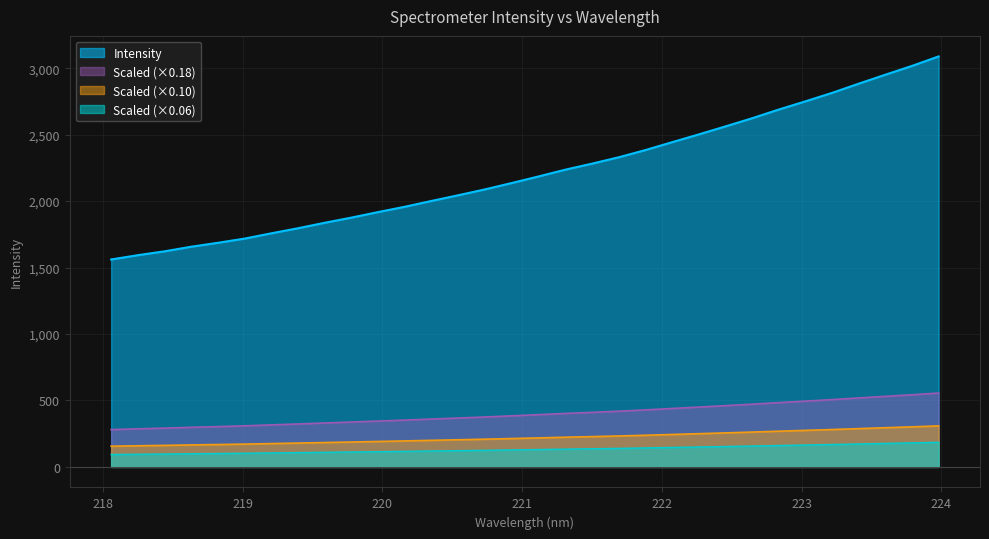

List the labels in order of value, largest first.

223.9802, 223.7895, 223.5987, 223.408, 223.2172, 223.0264, 222.8355, 222.6447, 222.4538, 222.263, 222.0721, 221.8812, 221.6902, 221.4993, 221.3083, 221.1174, 220.9264, 220.7354, 220.5444, 220.3533, 220.1623, 219.9712, 219.7801, 219.589, 219.3979, 219.2067, 219.0156, 218.8244, 218.6332, 218.442, 218.2508, 218.0596